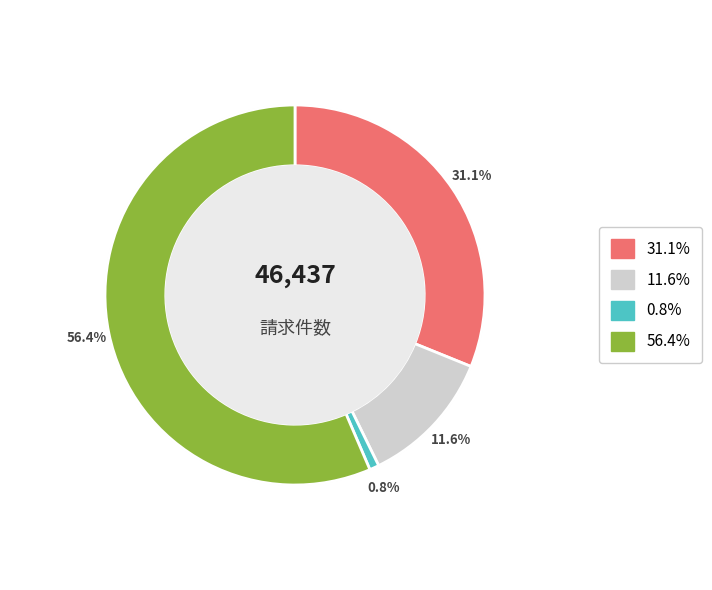

Rank the categories by value from lowest to highest.

縦覧点検分, 突合点検分, 単月点検分, 原審どおり